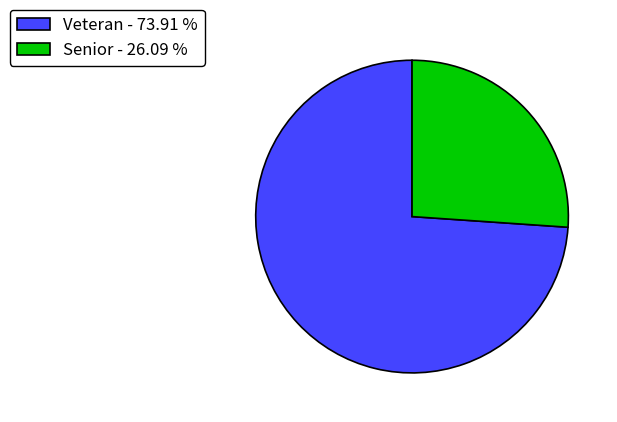

Which has a higher value, Veteran - 73.91 % or Senior - 26.09 %?

Veteran - 73.91 %